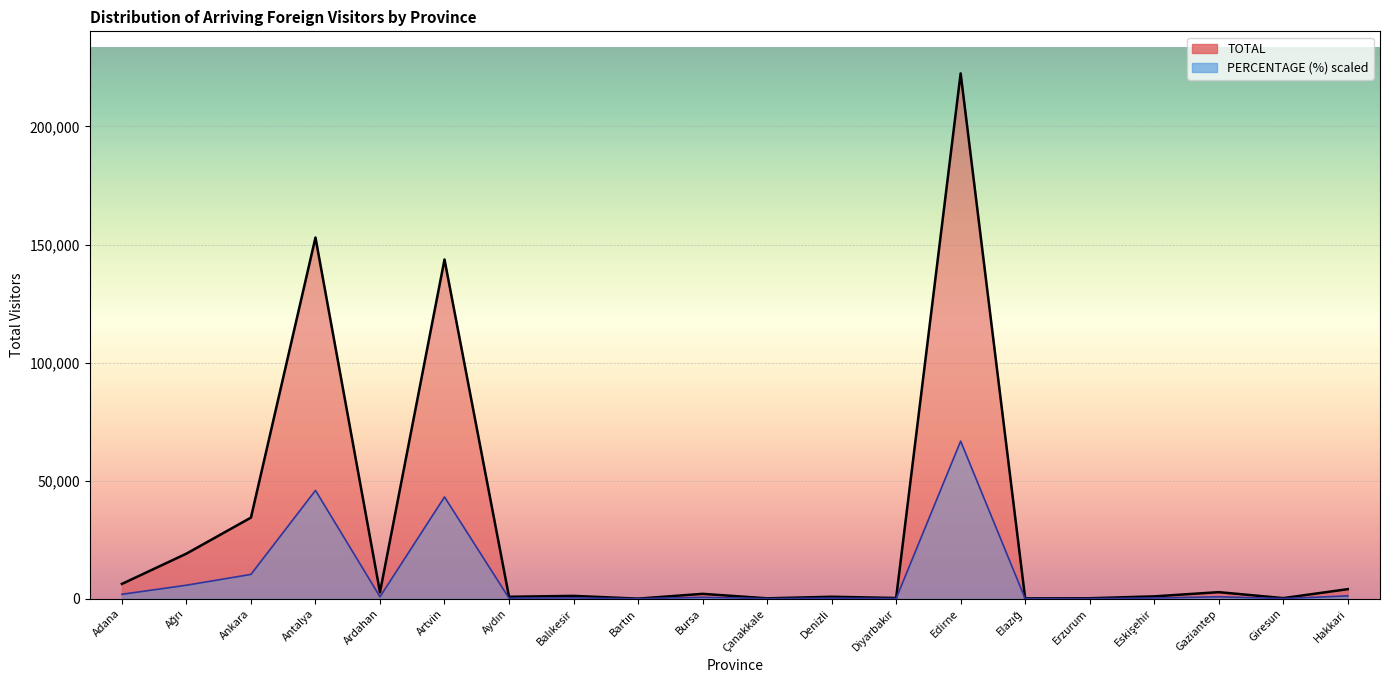

Reading left to right, transcribe all the data shown in this chart.

TOTAL: Adana=6285.0	Ağrı=19103.0	Ankara=34365.0	Antalya=152976.0	Ardahan=2748.0	Artvin=143679.0	Aydın=833.0	Balıkesir=1212.0	Bartın=49.0	Bursa=2076.0	Çanakkale=181.0	Denizli=840.0	Diyarbakır=317.0	Edirne=222494.0	Elazığ=158.0	Erzurum=215.0	Eskişehir=1008.0	Gaziantep=2791.0	Giresun=266.0	Hakkari=4063.0
PERCENTAGE: Adana=1885.4	Ağrı=5730.7	Ankara=10309.5	Antalya=45892.6	Ardahan=824.2	Artvin=43103.7	Aydın=249.9	Balıkesir=363.6	Bartın=14.5	Bursa=622.6	Çanakkale=54.2	Denizli=252.0	Diyarbakır=94.9	Edirne=66748.2	Elazığ=47.2	Erzurum=64.3	Eskişehir=302.4	Gaziantep=837.1	Giresun=79.9	Hakkari=1218.8